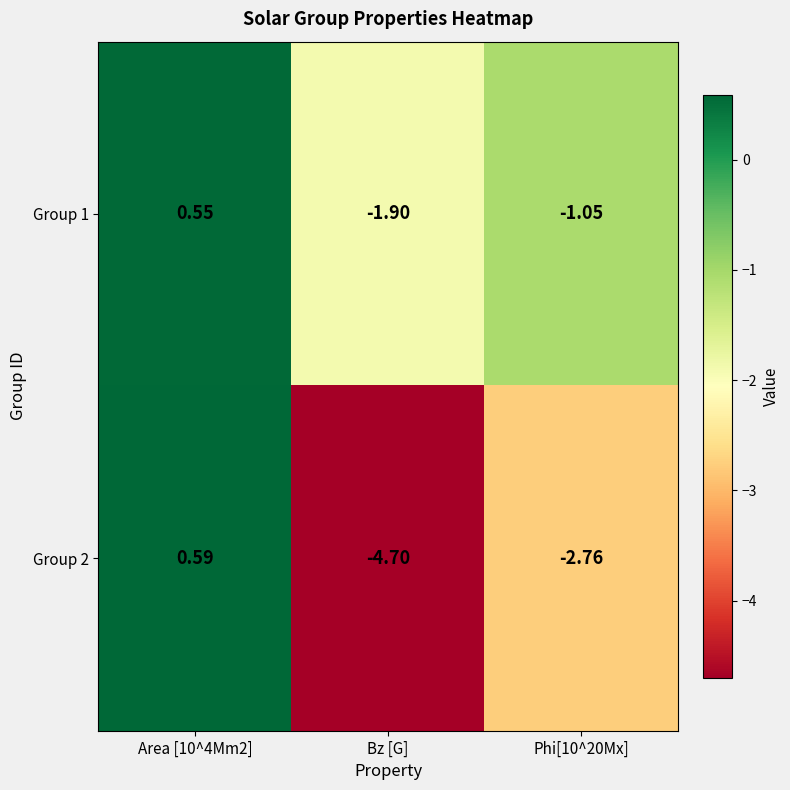

Which series has the largest total across all categories?

Group 1